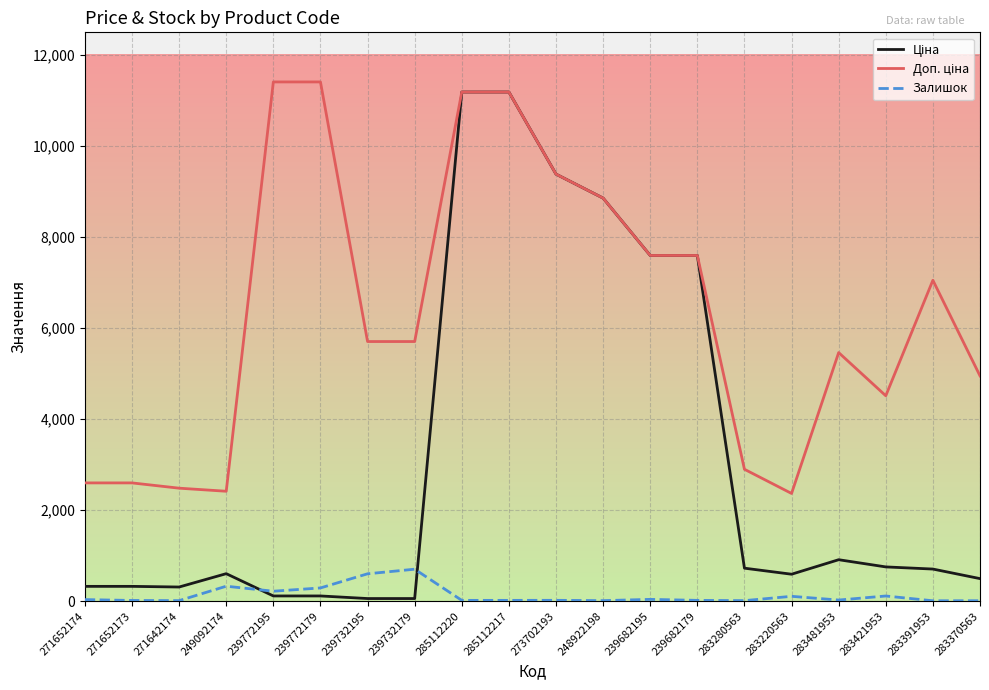

What is the value of the Ціна point at the 8th from the left?

57.0